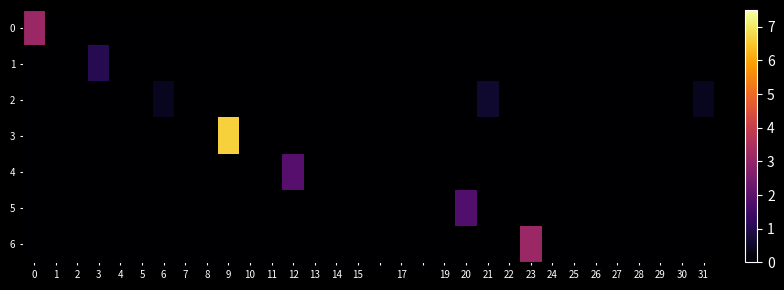

Reading left to right, transcribe all the data shown in this chart.

0: 3.1	0.0	0.0	0.0	0.0	0.0	0.0	0.0	0.0	0.0	0.0	0.0	0.0	0.0	0.0	0.0	0.0	0.0	0.0	0.0	0.0	0.0	0.0	0.0	0.0	0.0	0.0	0.0	0.0	0.0	0.0	0.0
1: 0.0	0.0	0.0	1.0	0.0	0.0	0.0	0.0	0.0	0.0	0.0	0.0	0.0	0.0	0.0	0.0	0.0	0.0	0.0	0.0	0.0	0.0	0.0	0.0	0.0	0.0	0.0	0.0	0.0	0.0	0.0	0.0
2: 0.0	0.0	0.0	0.0	0.0	0.0	0.4	0.0	0.0	0.0	0.0	0.0	0.0	0.0	0.0	0.0	0.0	0.0	0.0	0.0	0.0	0.6	0.0	0.0	0.0	0.0	0.0	0.0	0.0	0.0	0.0	0.4
3: 0.0	0.0	0.0	0.0	0.0	0.0	0.0	0.0	0.0	6.7	0.0	0.0	0.0	0.0	0.0	0.0	0.0	0.0	0.0	0.0	0.0	0.0	0.0	0.0	0.0	0.0	0.0	0.0	0.0	0.0	0.0	0.0
4: 0.0	0.0	0.0	0.0	0.0	0.0	0.0	0.0	0.0	0.0	0.0	0.0	1.9	0.0	0.0	0.0	0.0	0.0	0.0	0.0	0.0	0.0	0.0	0.0	0.0	0.0	0.0	0.0	0.0	0.0	0.0	0.0
5: 0.0	0.0	0.0	0.0	0.0	0.0	0.0	0.0	0.0	0.0	0.0	0.0	0.0	0.0	0.0	0.0	0.0	0.0	0.0	0.0	1.8	0.0	0.0	0.0	0.0	0.0	0.0	0.0	0.0	0.0	0.0	0.0
6: 0.0	0.0	0.0	0.0	0.0	0.0	0.0	0.0	0.0	0.0	0.0	0.0	0.0	0.0	0.0	0.0	0.0	0.0	0.0	0.0	0.0	0.0	0.0	3.1	0.0	0.0	0.0	0.0	0.0	0.0	0.0	0.0